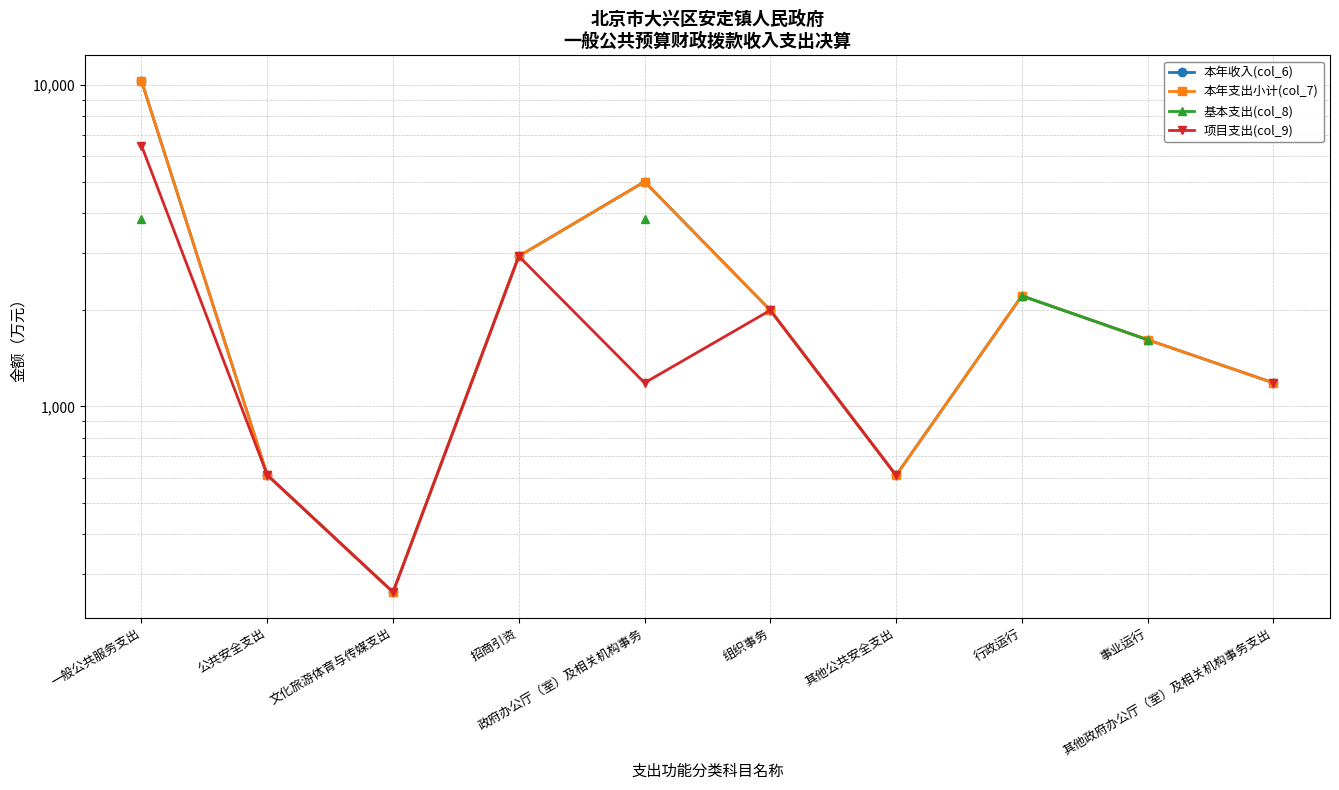

How many interior local peaks does the 项目支出(col_9) series have?

2